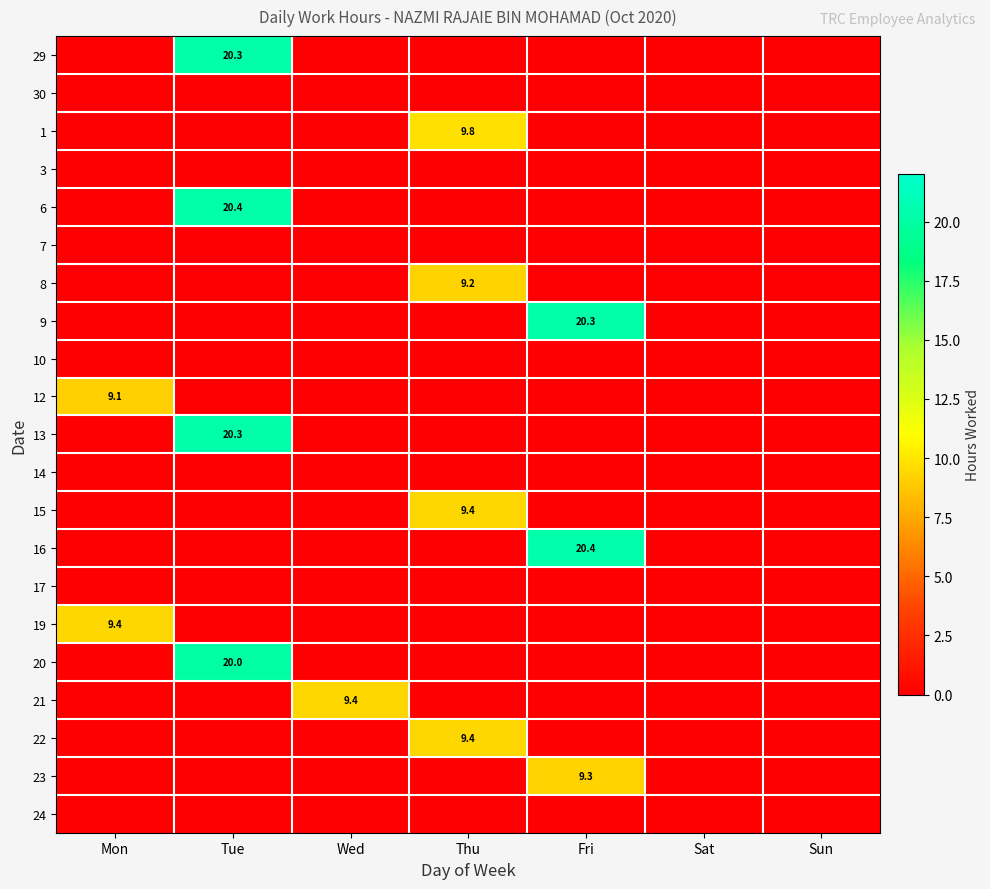

Is it true that 8 equals 15.3 at Thu?

False